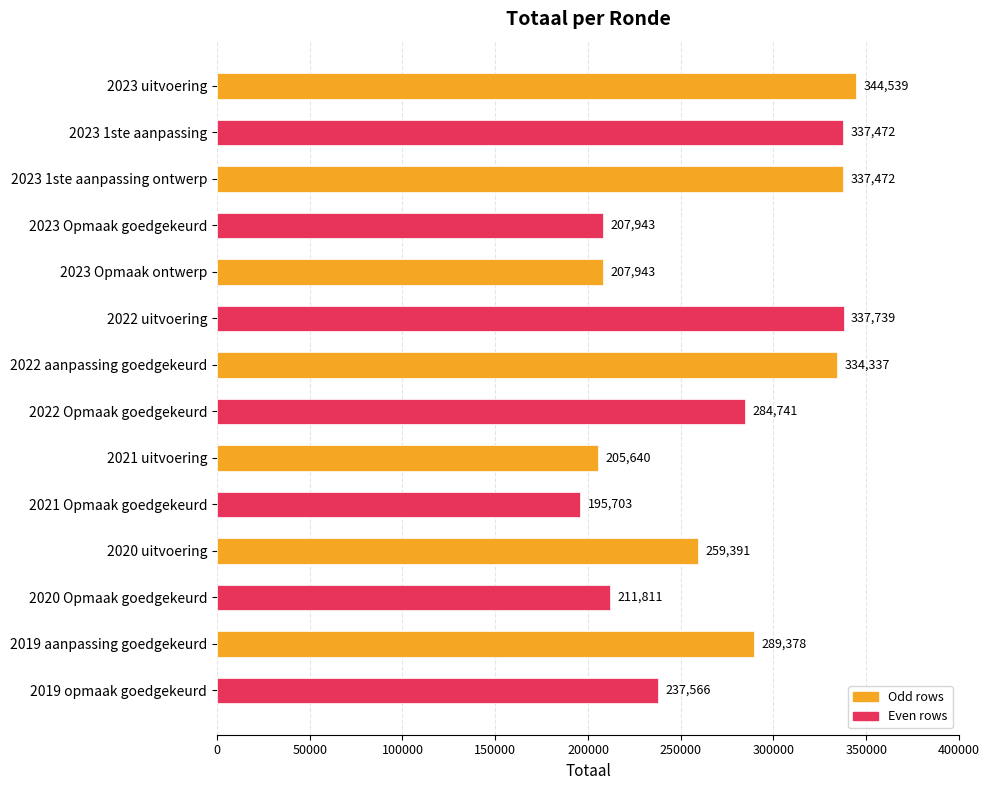

What is the label of the 8th bar from the bottom?

2022 aanpassing goedgekeurd